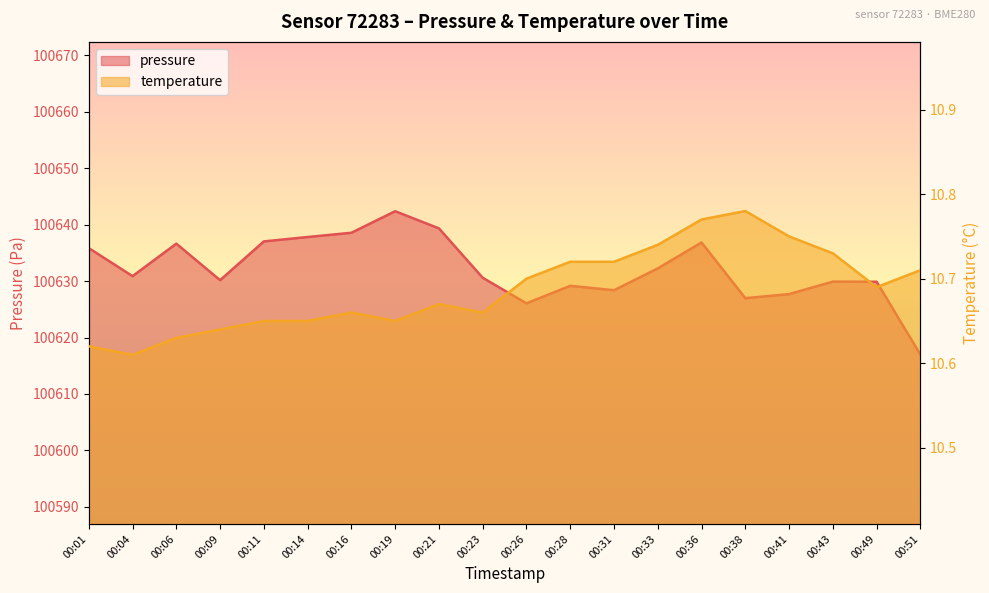

The pressure series shows 168859.9 at 00:23. True or false?

False